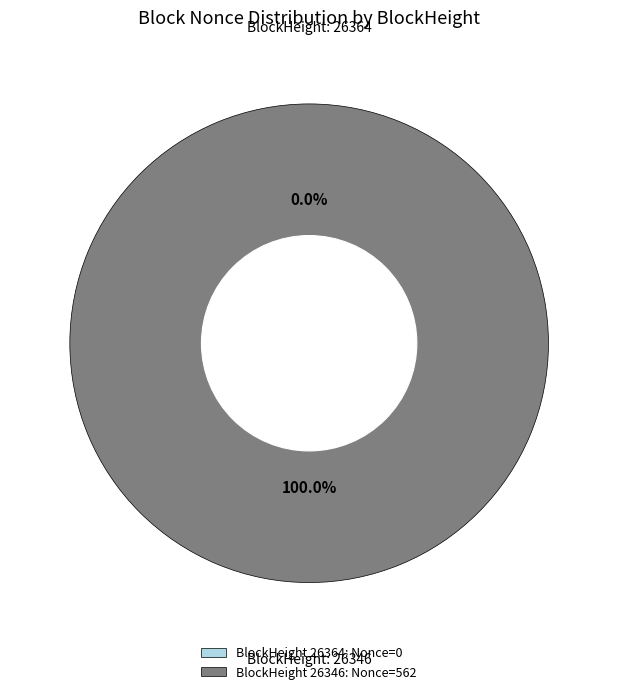

Does any single category account for the majority?

Yes